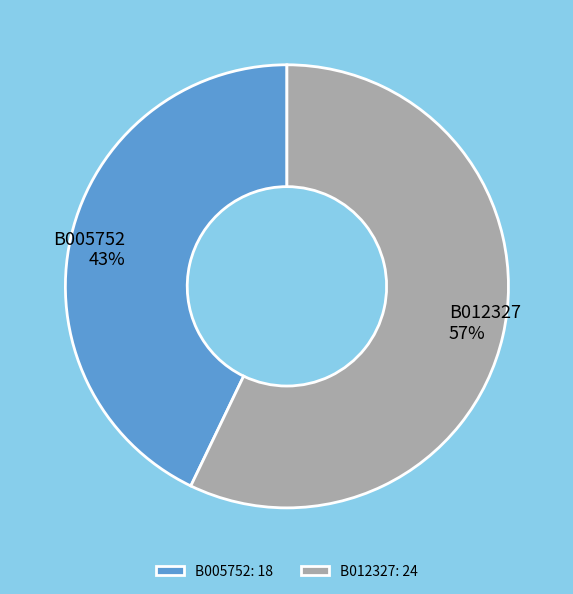

What is the majority slice?

B012327